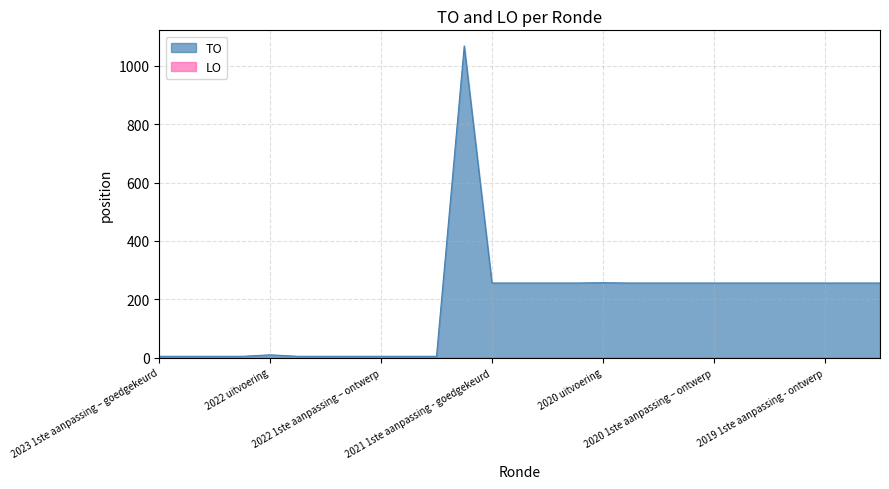

How many data points does each series have?

27